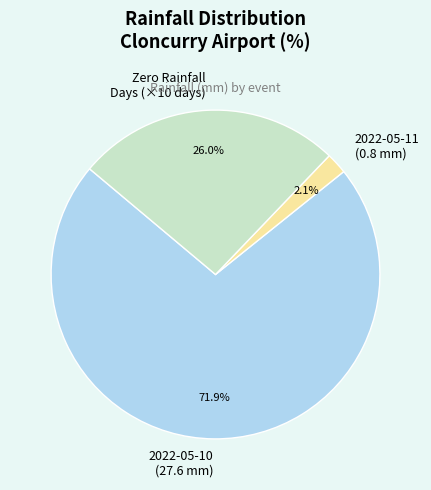

Does any single category account for the majority?

Yes